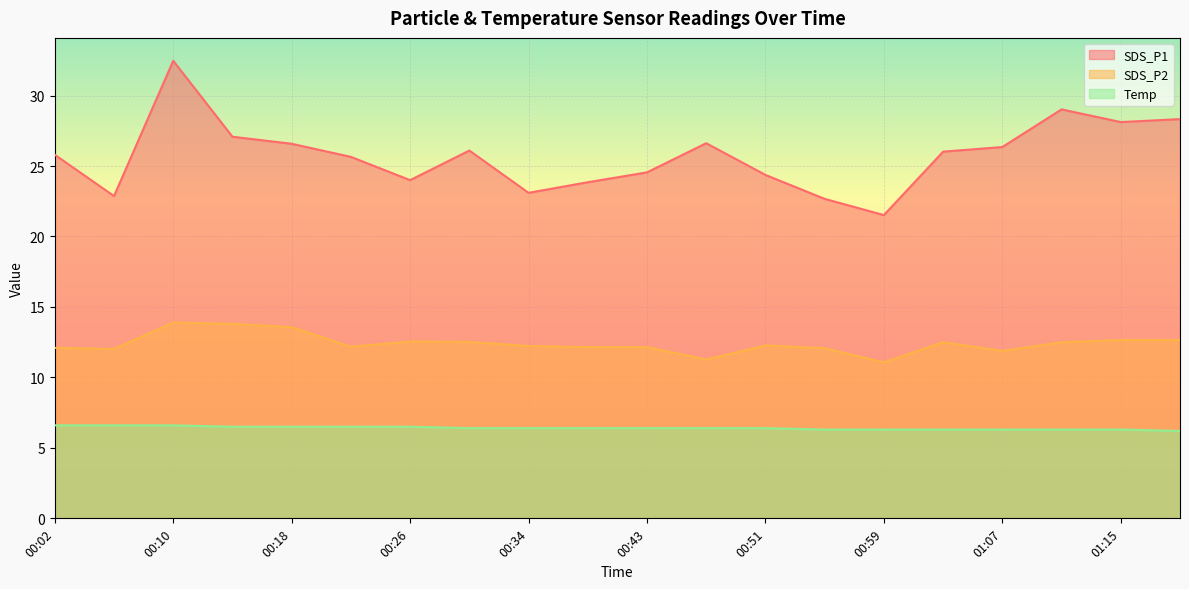

Which category has the lowest value in the SDS_P2 series?

00:59